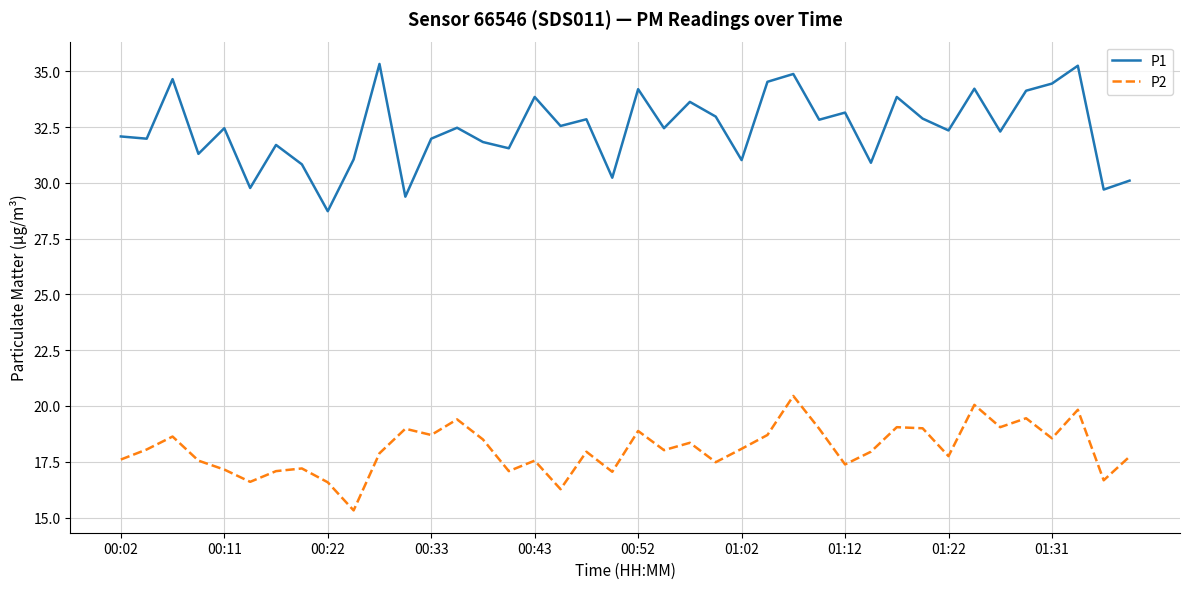

What is the greatest value displayed?

35.3